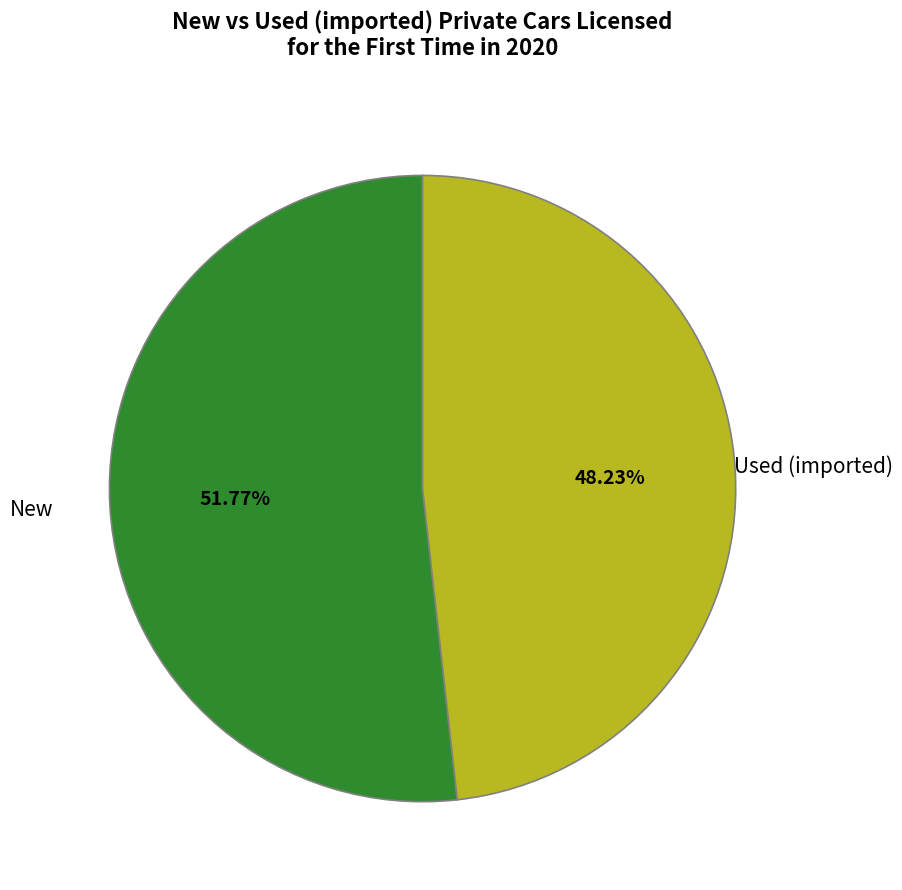

Is there a majority slice in this chart?

Yes